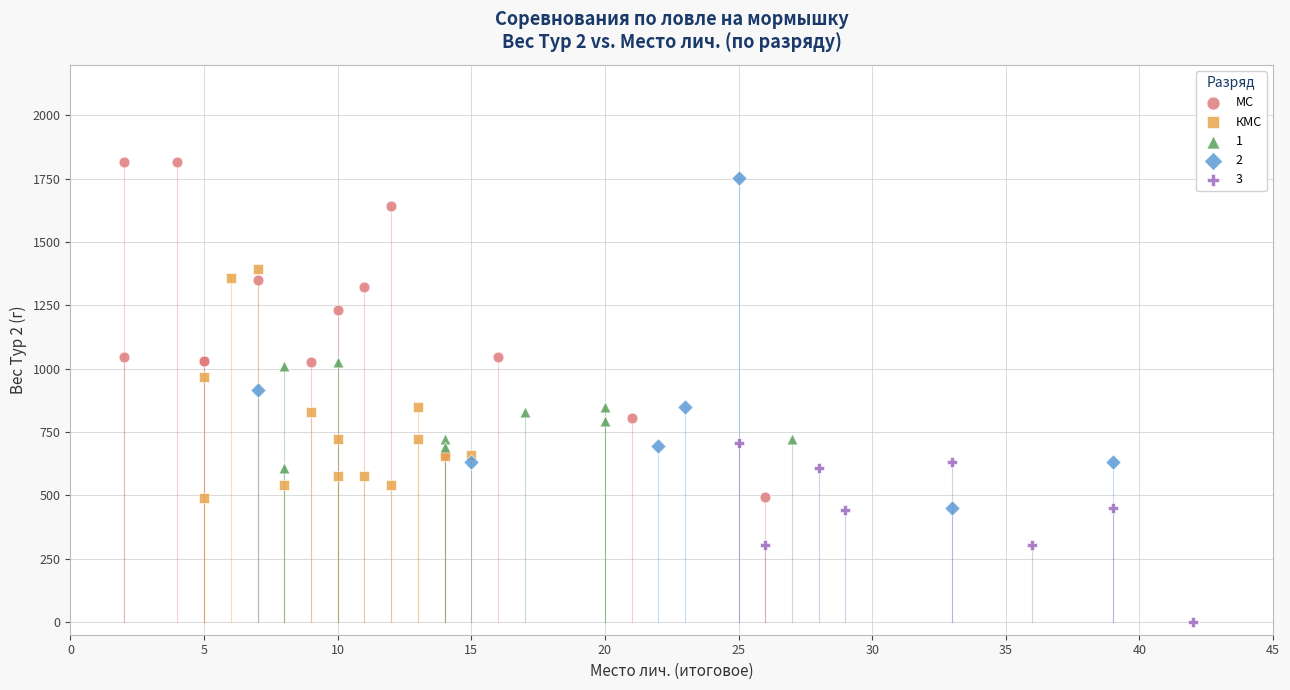

What are all the series names shown in the legend?

МС, КМС, 1, 2, 3